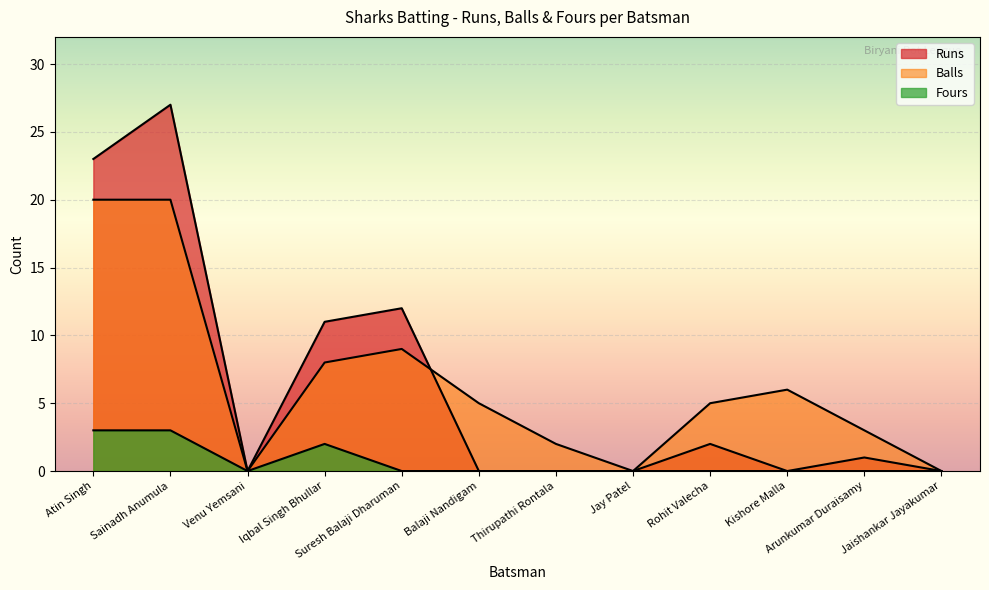

Between Rohit Valecha and Iqbal Singh Bhullar, which is larger?

Iqbal Singh Bhullar